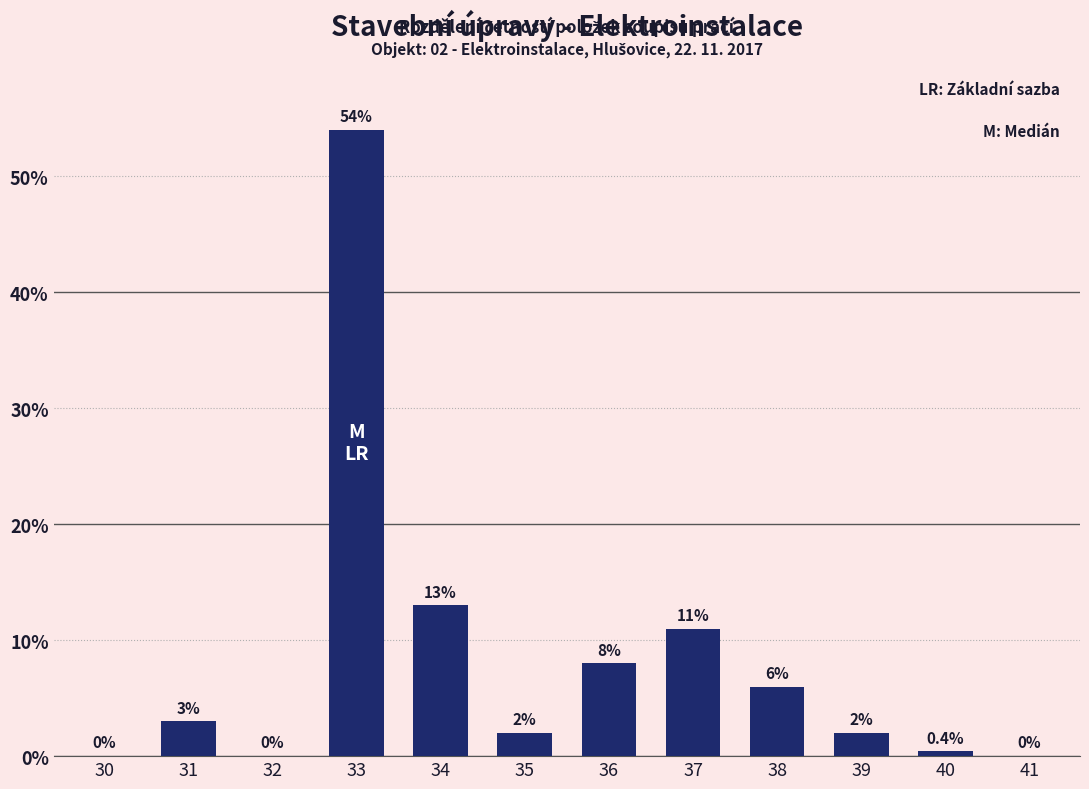

Reading left to right, transcribe all the data shown in this chart.

30=0.0	31=3.0	32=0.0	33=54.0	34=13.0	35=2.0	36=8.0	37=11.0	38=6.0	39=2.0	40=0.4	41=0.0